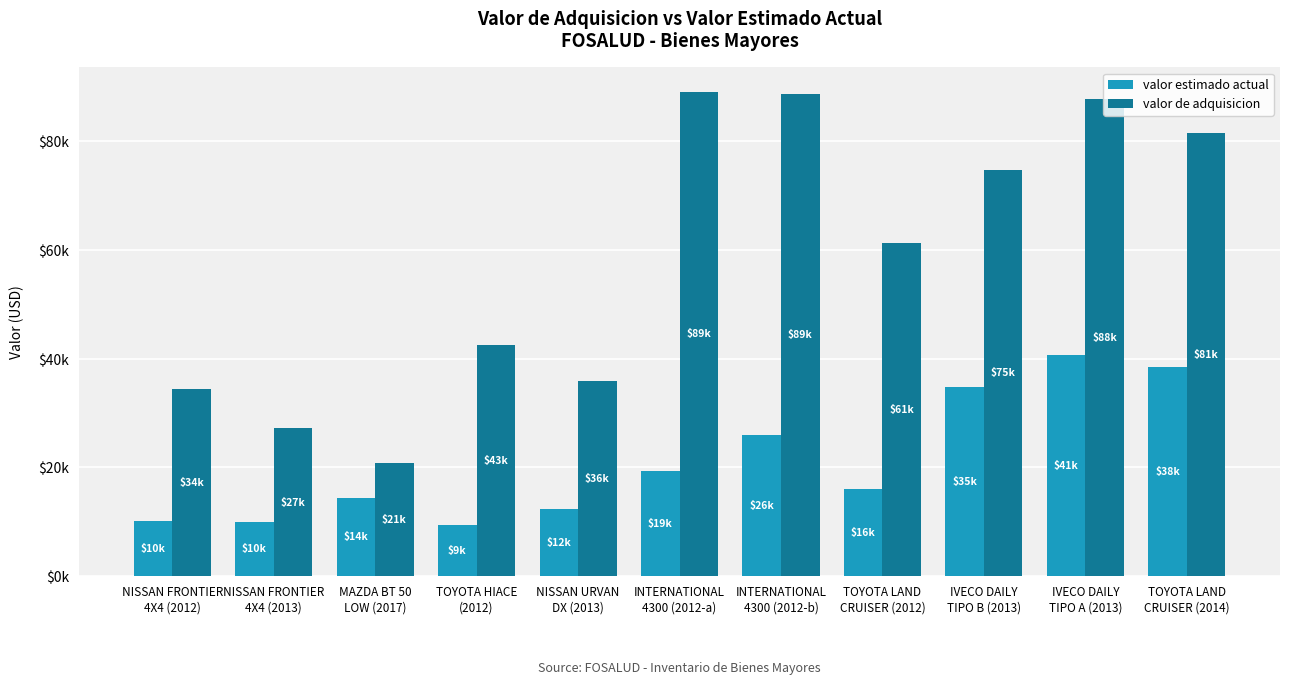

Which series has the largest total across all categories?

valor de adquisicion